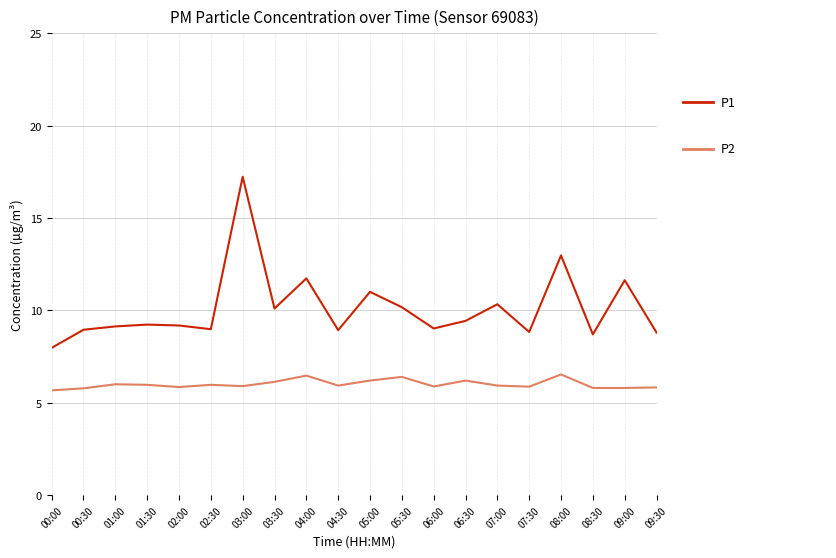

What is the minimum value shown in the chart?

5.7